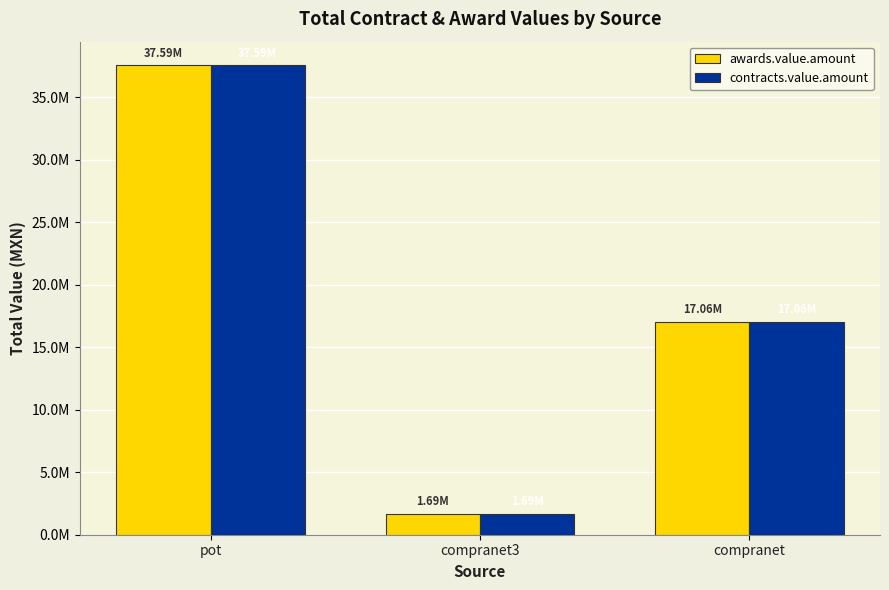

What is the total value across all series at compranet?

34117003.1